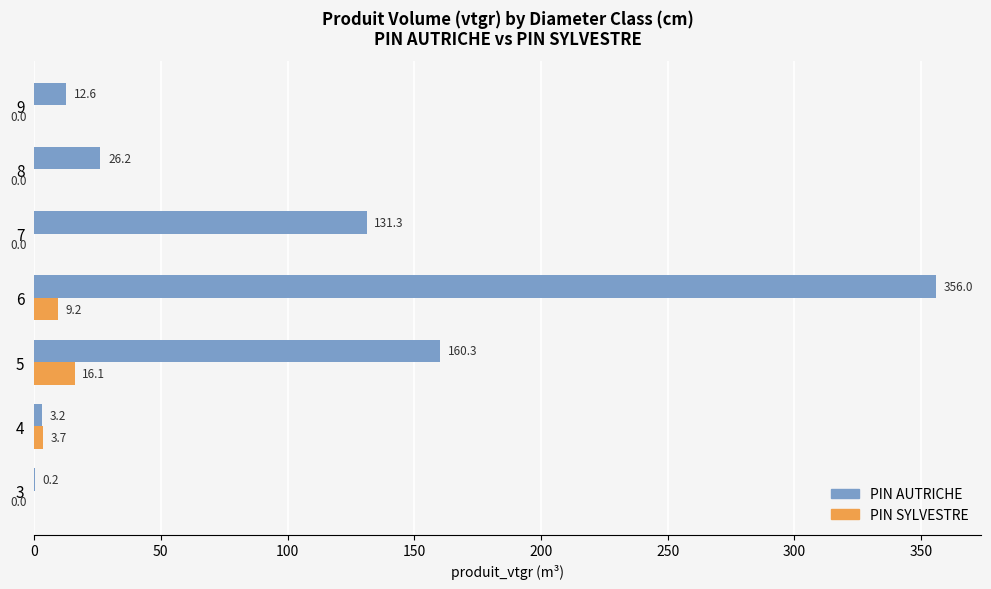

Where is PIN SYLVESTRE nearest to the value 8?

6